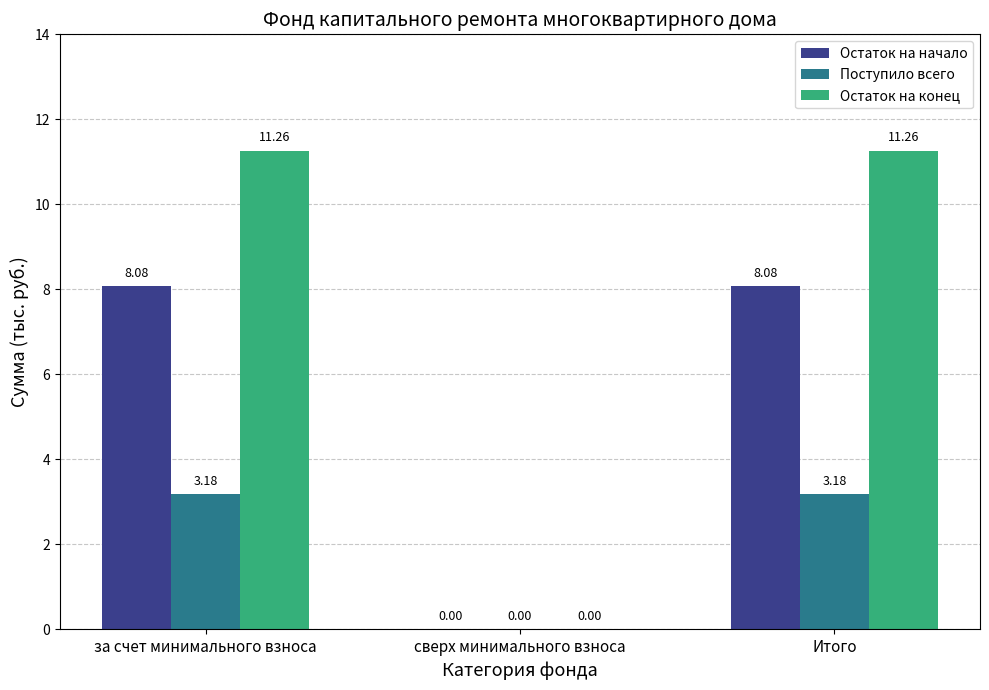

What are all the series names shown in the legend?

Остаток на начало, Поступило всего, Остаток на конец